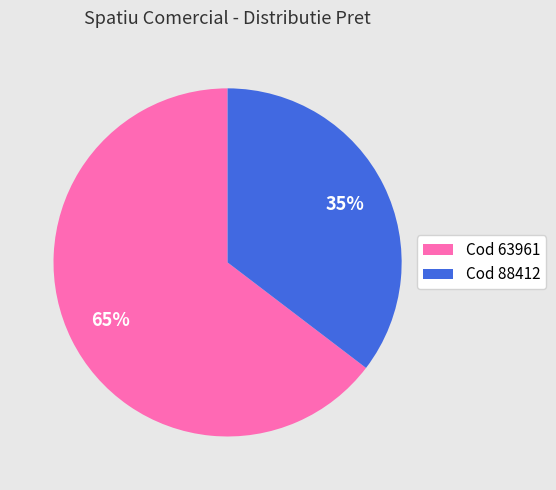

Which category has the biggest portion of the pie?

Cod 63961